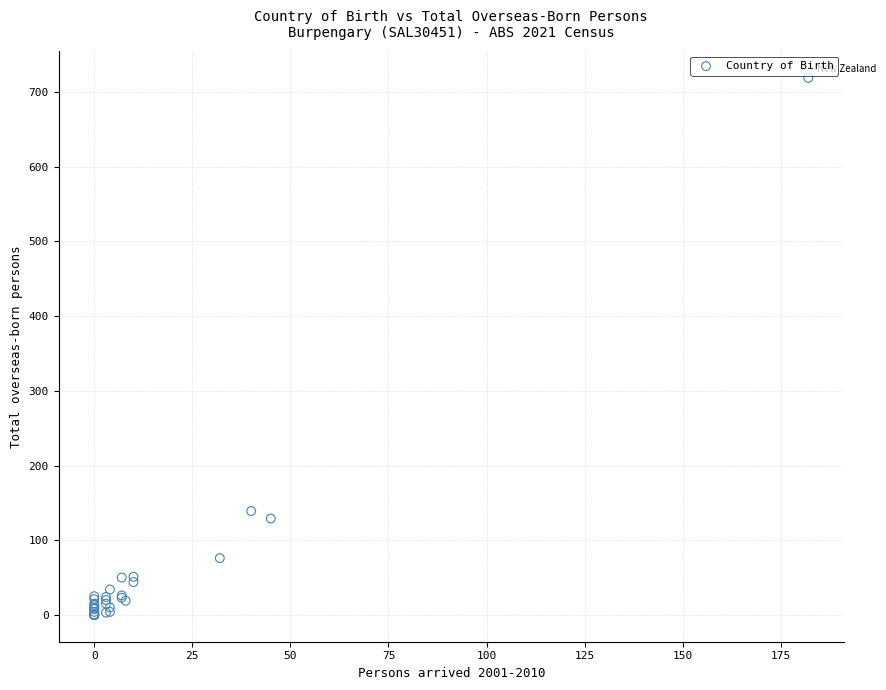

What Y value in the scatter plot is closest to 359?

139